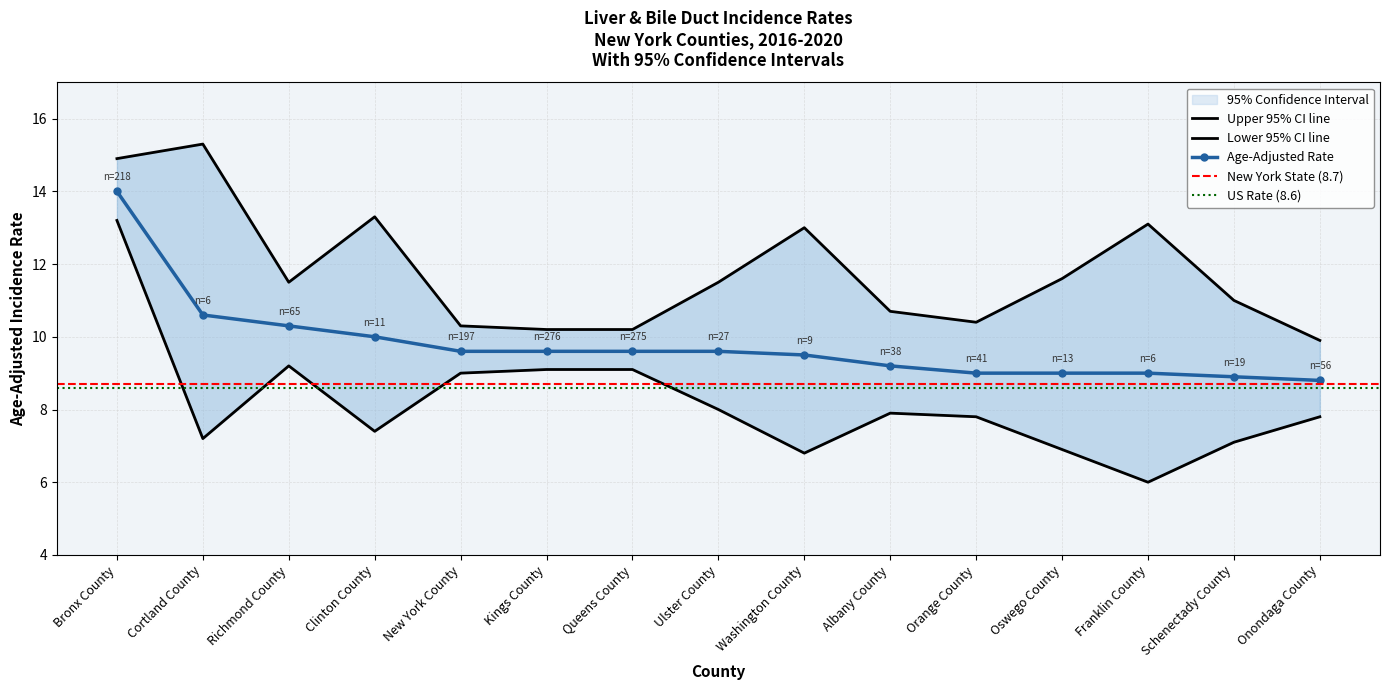

What is the difference between the maximum and minimum values in the Age-Adjusted Rate series?

5.2